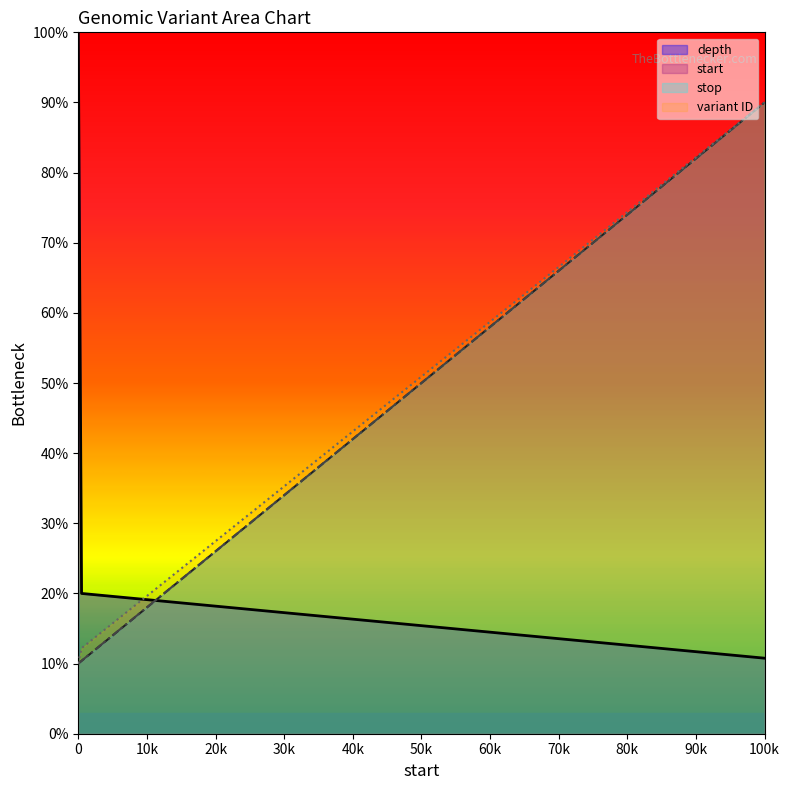

What is the difference between the highest and lowest values at 0?

90.0